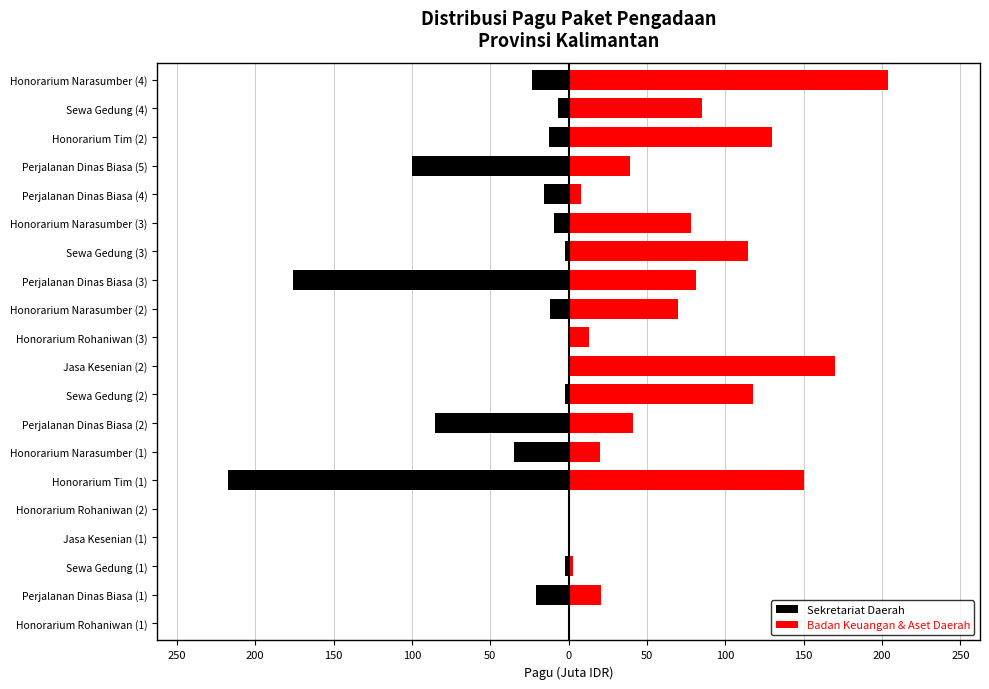

What is the minimum value for Sekretariat Daerah?

-217.2